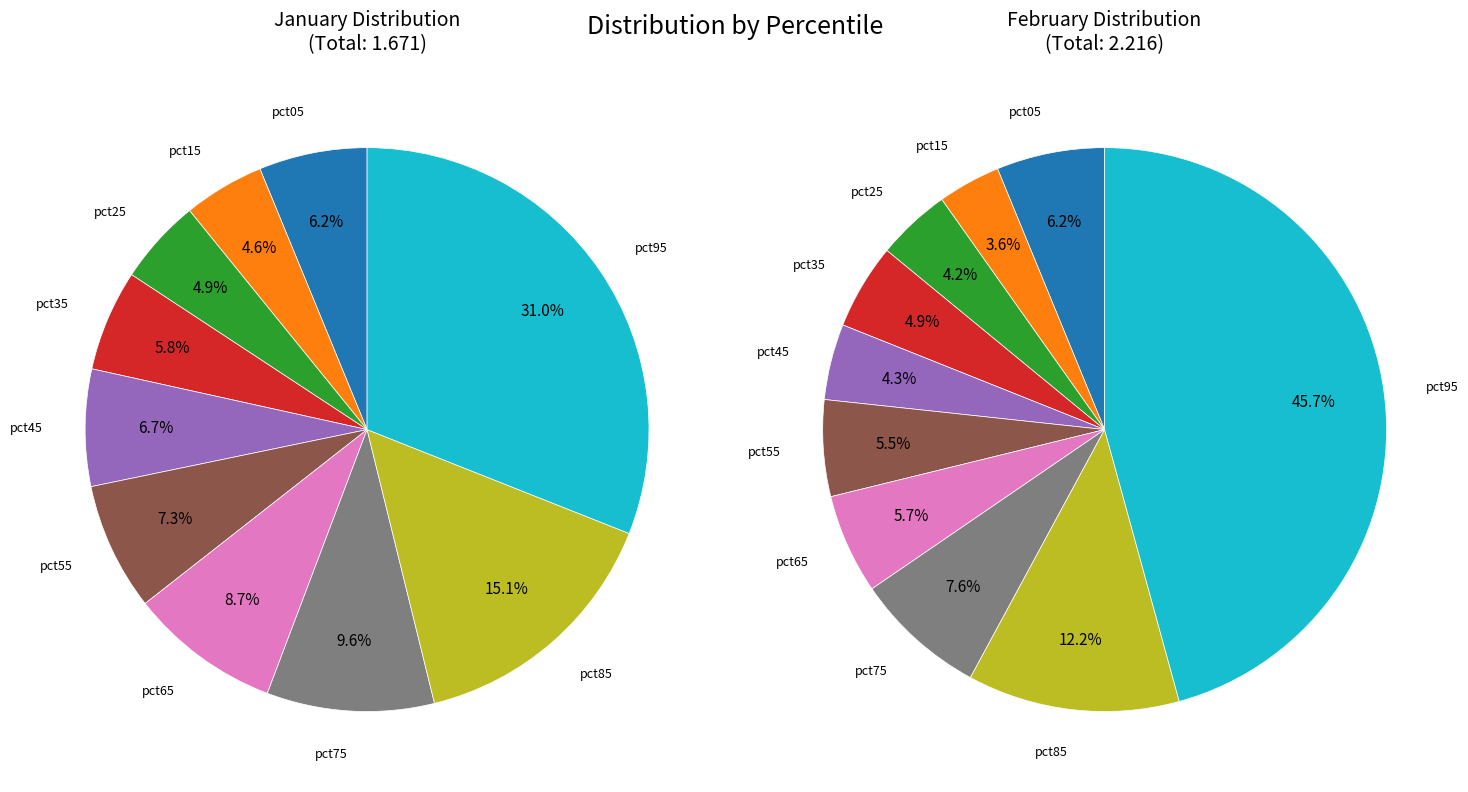

How much of the chart is everything except 8?

84.9%